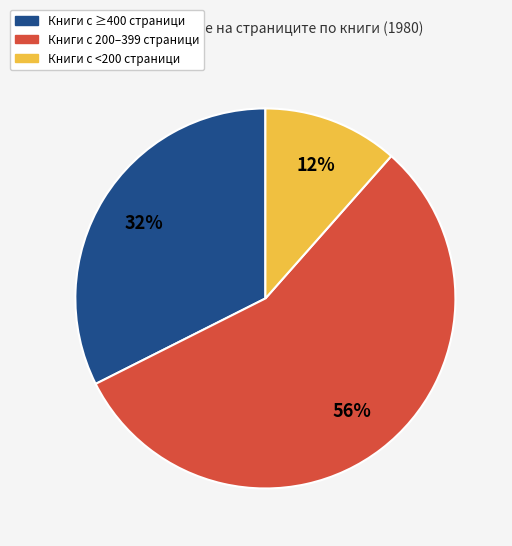

To the nearest percent, what is the average slice percentage?

33%